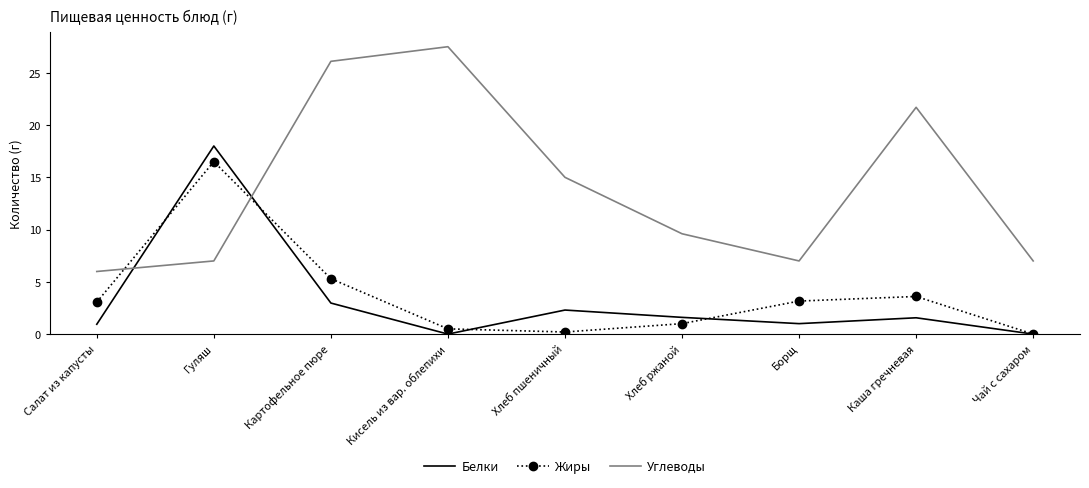

What is the sum of the Белки values at Кисель из вар. облепихи and Борщ?

1.0